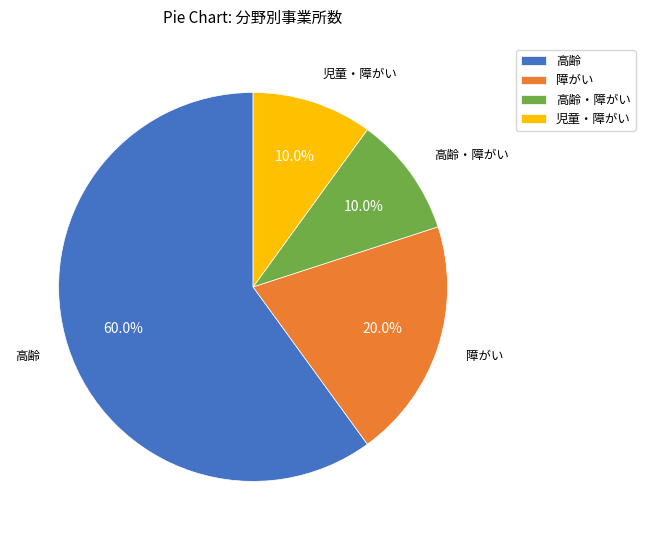

Which slice is the largest?

高齢